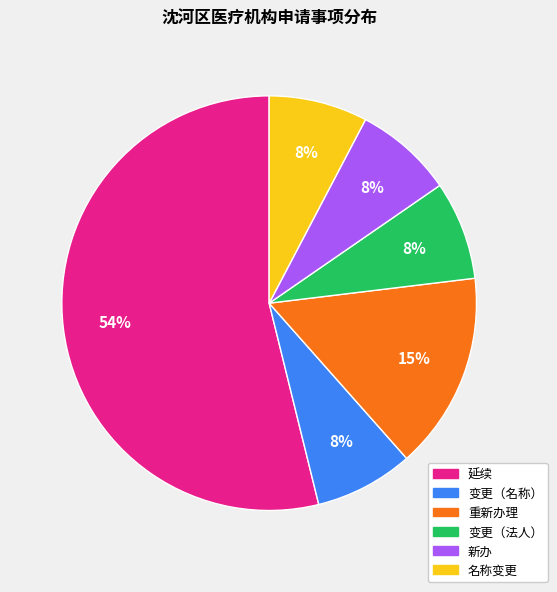

To the nearest percent, what percentage of the pie is 新办?

8%